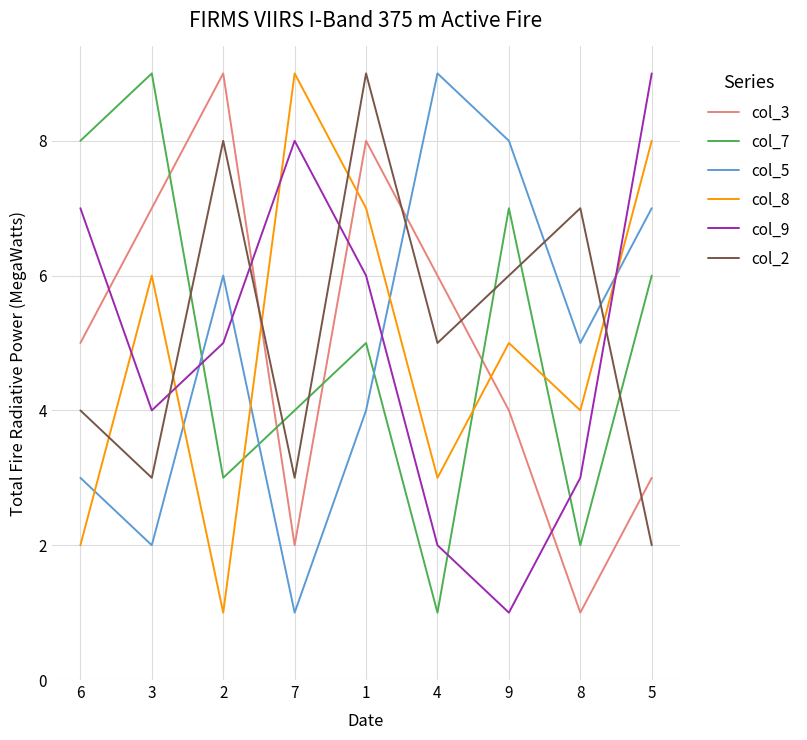

How many intersections are there between col_8 and col_2?

5